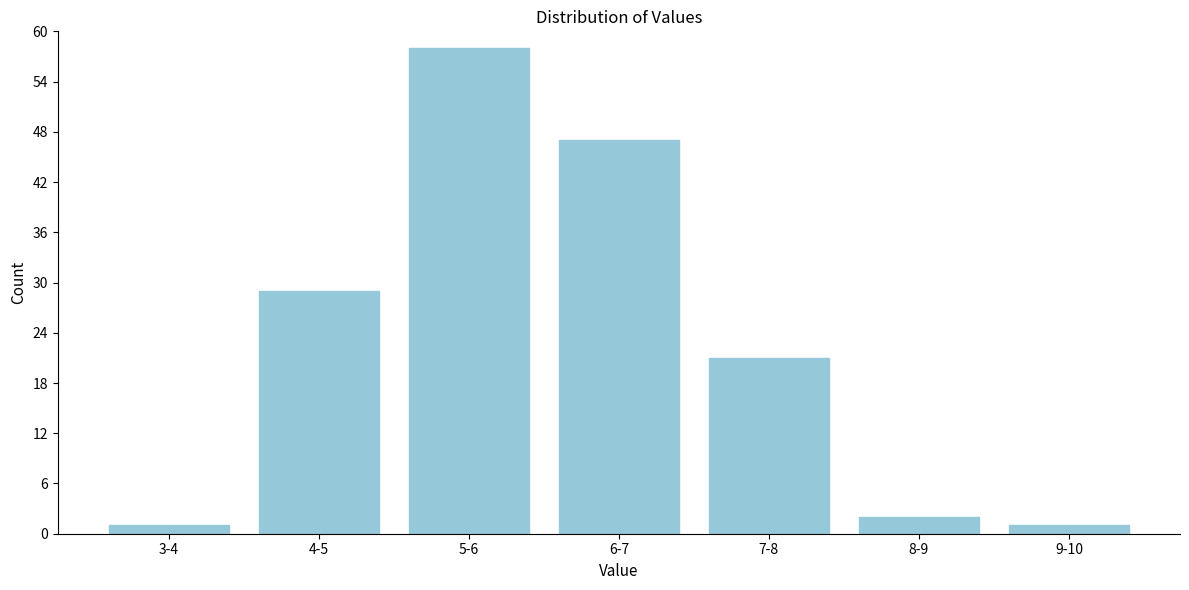

Reading left to right, what are all the values shown in this chart?

1	29	58	47	21	2	1